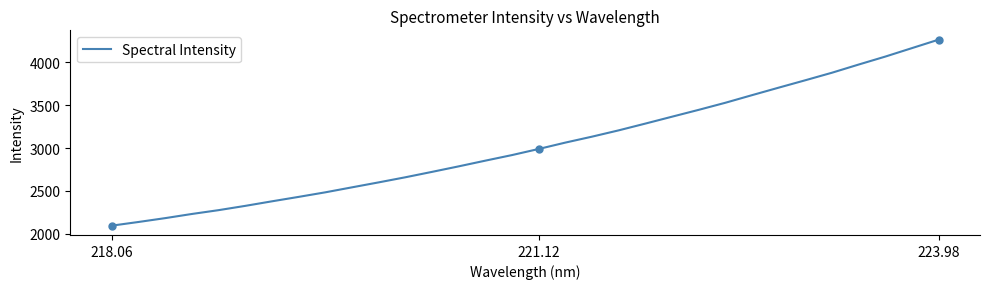

The value of Spectral Intensity at 221.12 is 5294.3. True or false?

False